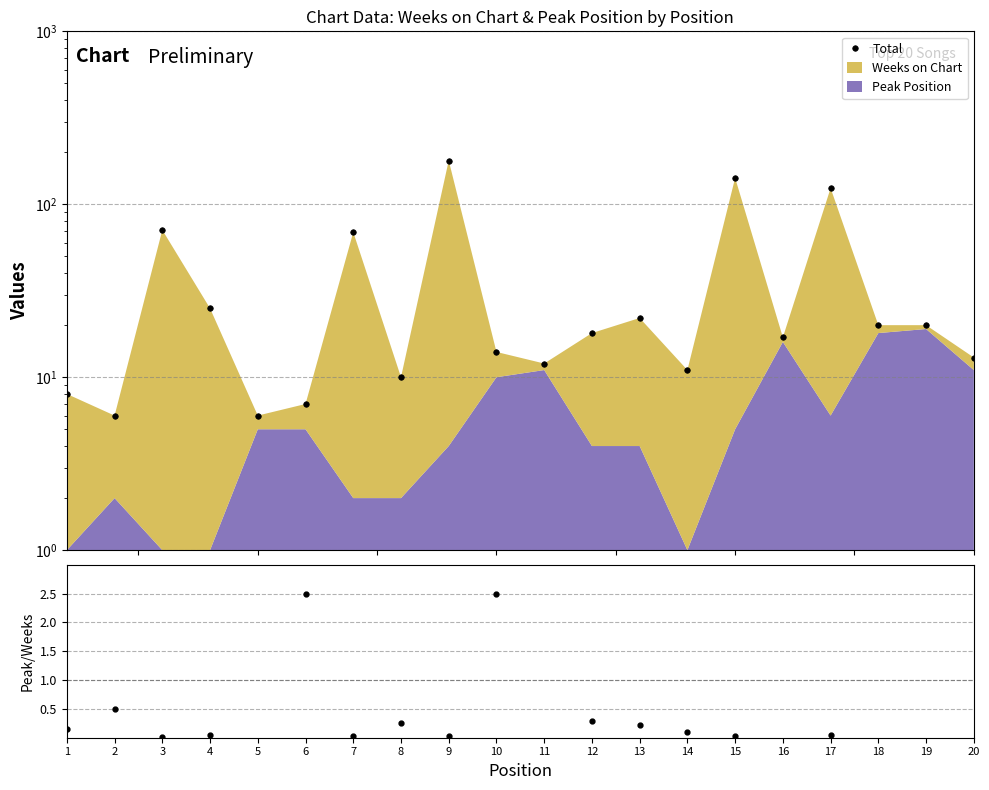

Reading right to left, extract all data points from this chart.

Total: 13.0	20.0	20.0	124.0	17.0	142.0	11.0	22.0	18.0	12.0	14.0	179.0	10.0	69.0	7.0	6.0	25.0	71.0	6.0	8.0
Peak/Weeks: 5.5	19.0	9.0	0.1	16.0	0.0	0.1	0.2	0.3	11.0	2.5	0.0	0.2	0.0	2.5	5.0	0.0	0.0	0.5	0.1